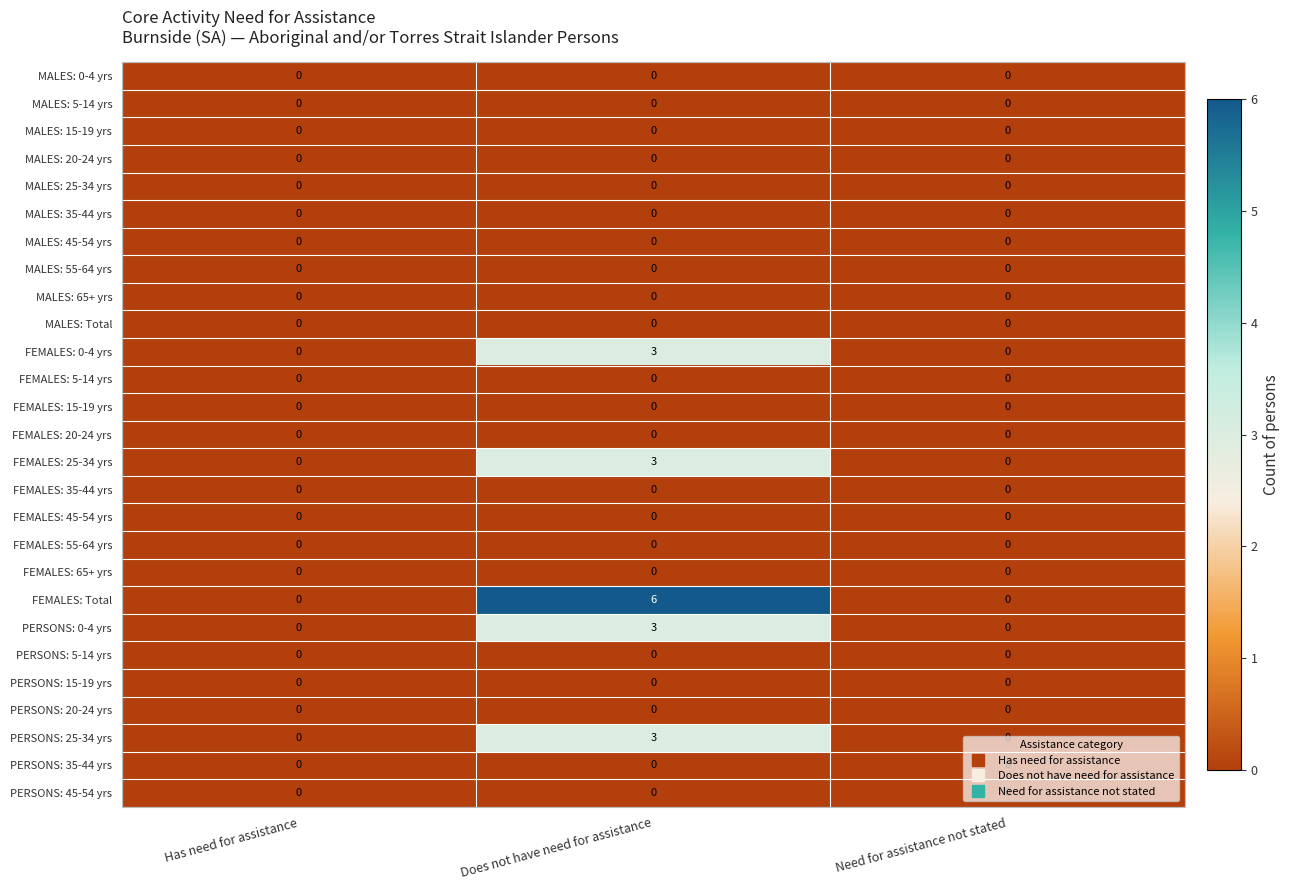

True or false: FEMALES: 65+ yrs has a value of 0 at Need for assistance not stated.

True